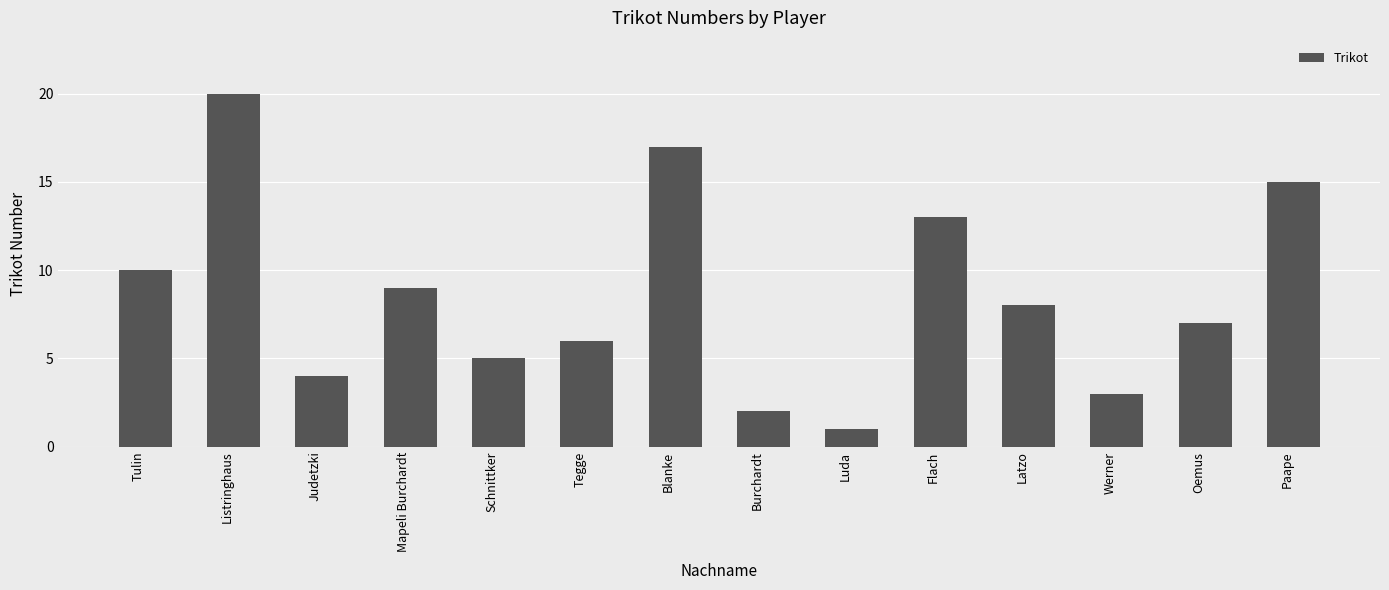

What is the change in value from Judetzki to Flach?

+9